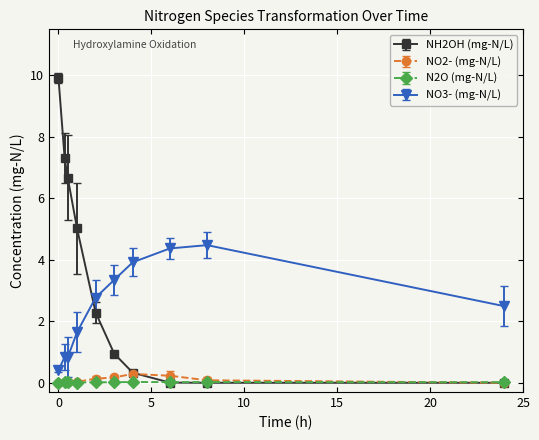

True or false: NH2OH (mg-N/L) has more than 2 points higher than both neighbors.

False